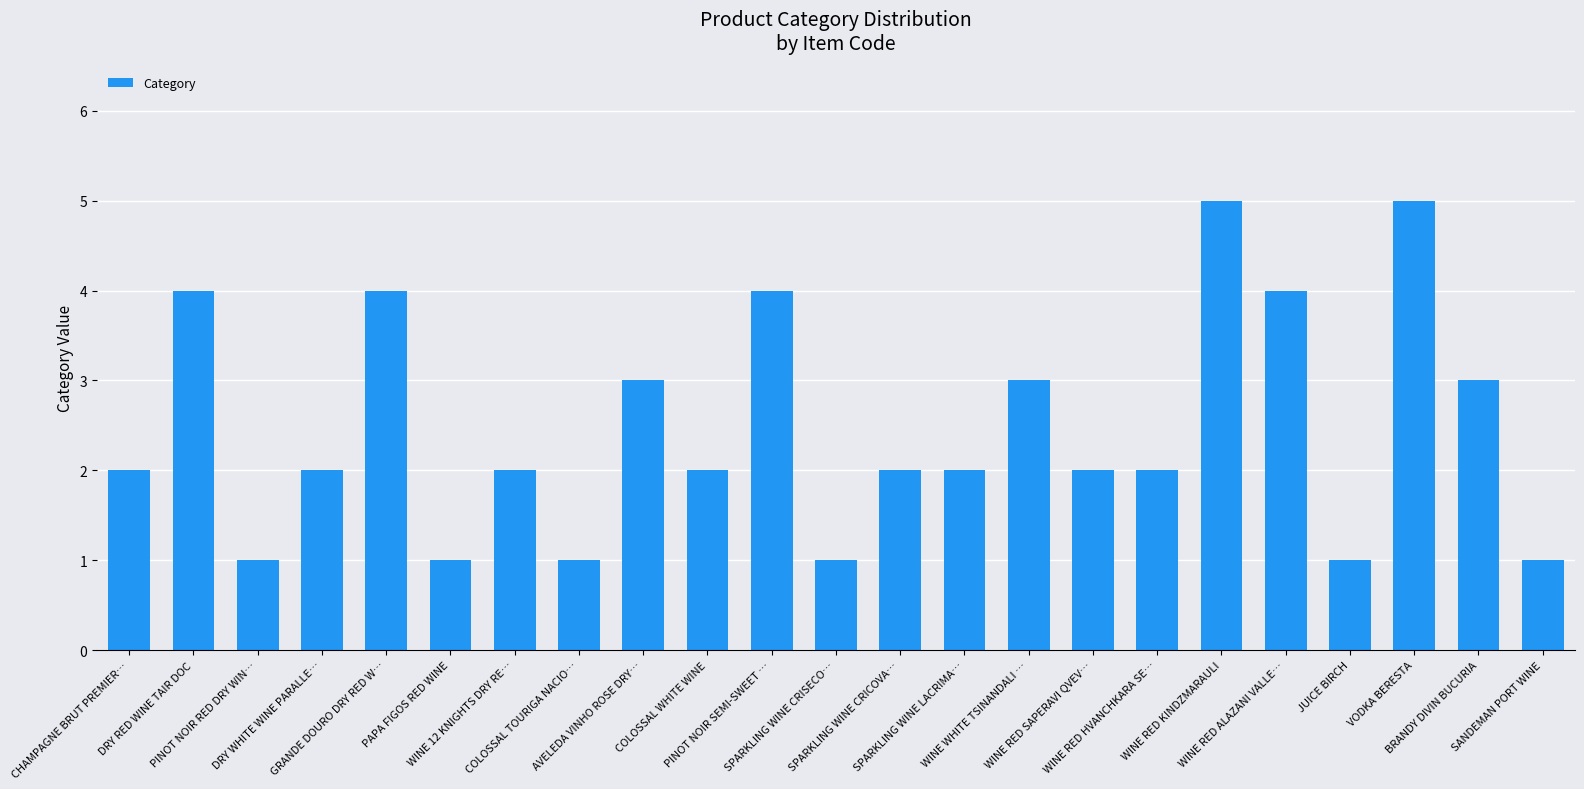

What is the difference between the second highest and second lowest values?

4